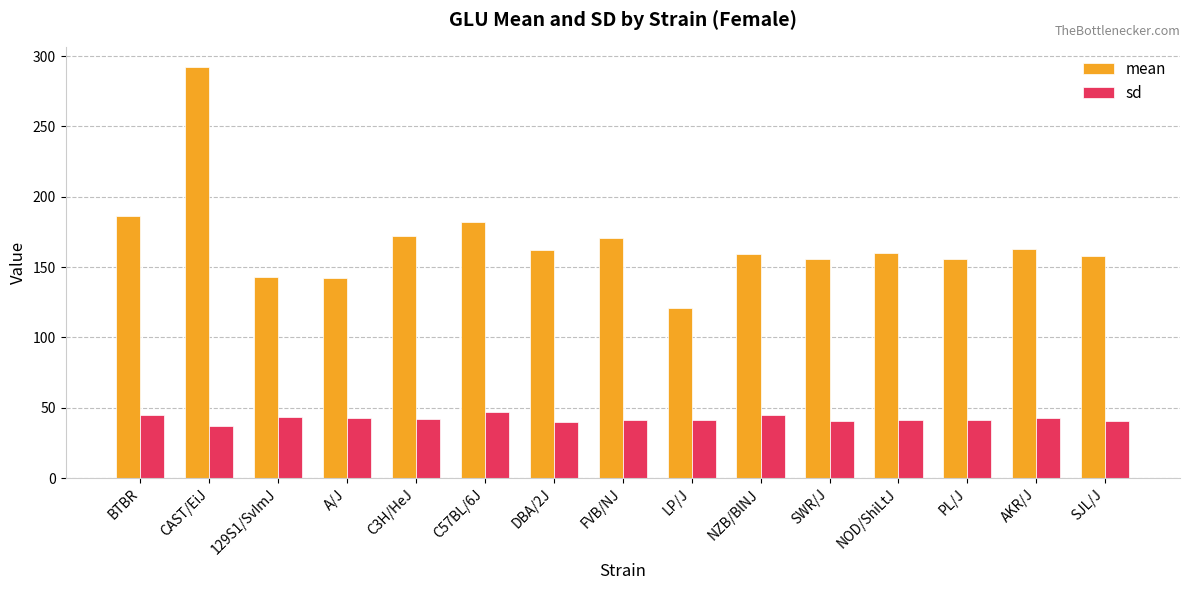

How many bars are there in total?

30